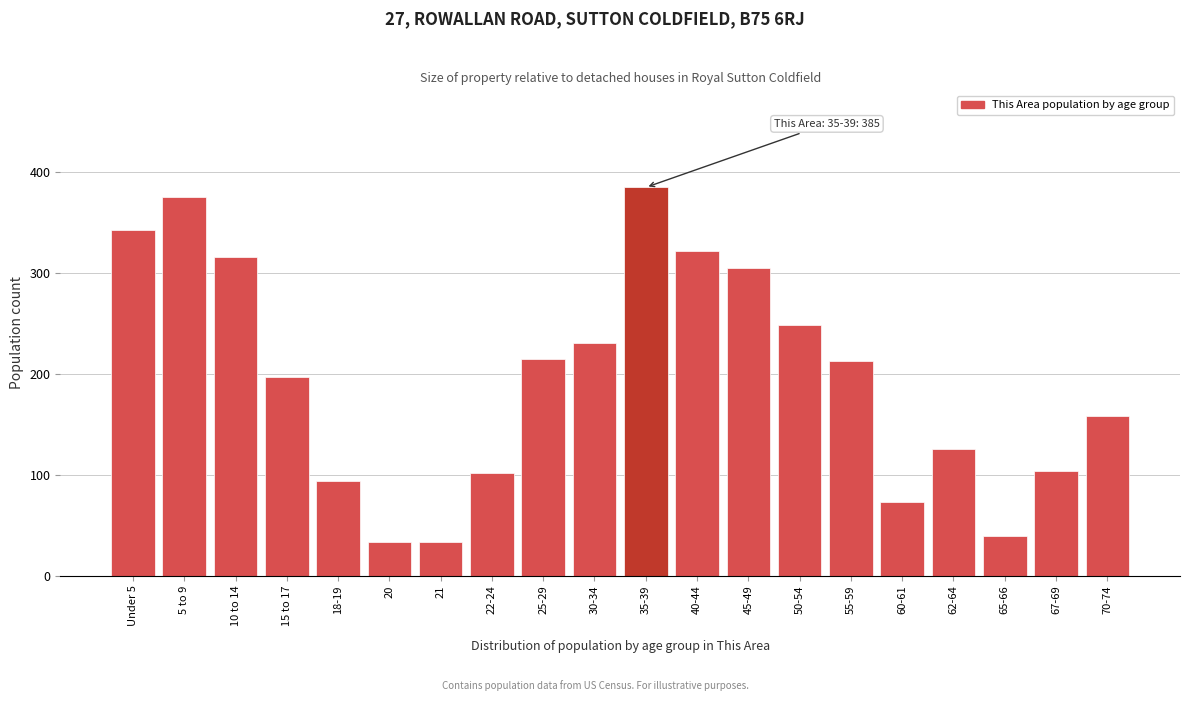

Reading right to left, list all the values displayed in this chart.

70-74=158	67-69=104	65-66=39	62-64=125	60-61=73	55-59=213	50-54=248	45-49=305	40-44=322	35-39=385	30-34=231	25-29=215	22-24=102	21=33	20=33	18-19=94	15 to 17=197	10 to 14=316	5 to 9=375	Under 5=343